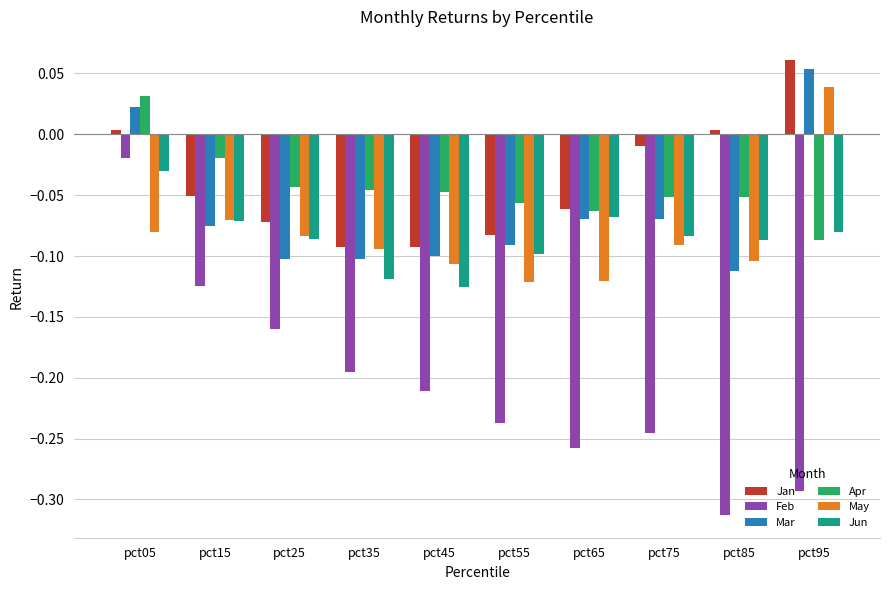

Count the number of categories in the chart.

10